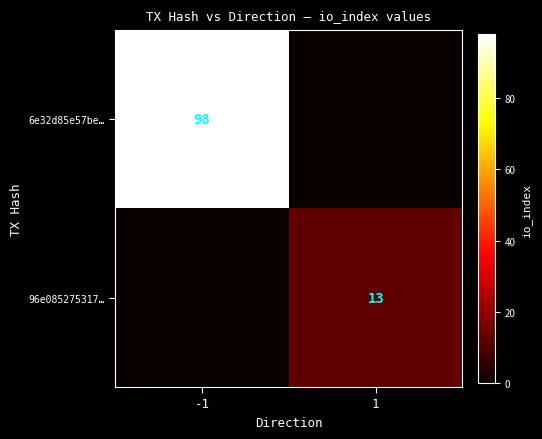

The 6e32d85e57be… series shows 98 at -1. True or false?

True